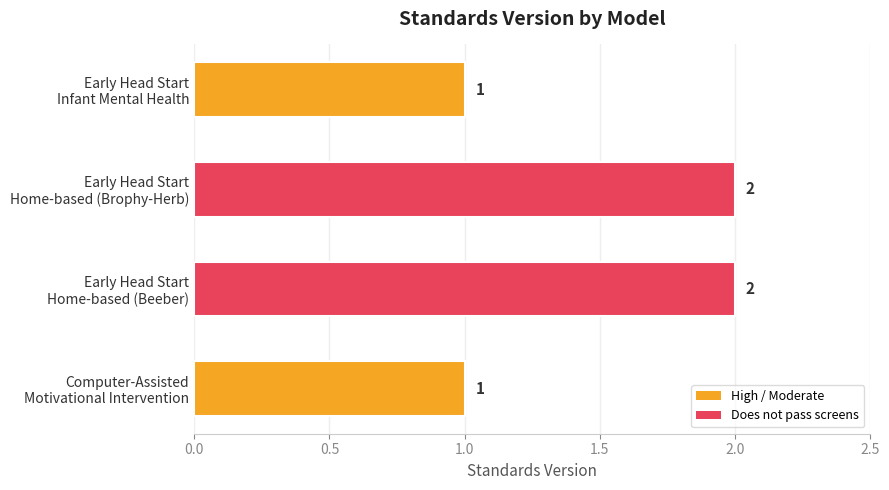

Reading bottom to top, list all the values displayed in this chart.

1	2	2	1